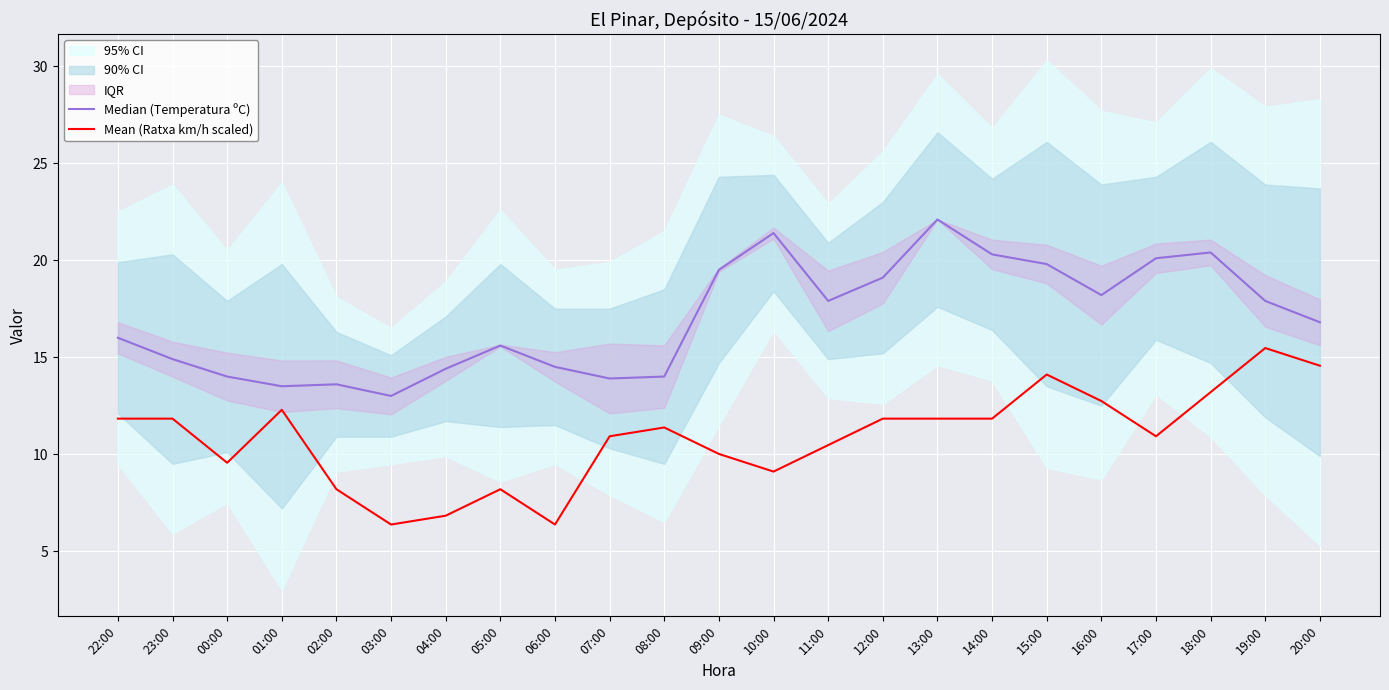

What is the difference between the second highest and second lowest values in the Median (Temperatura ºC) series?

7.9